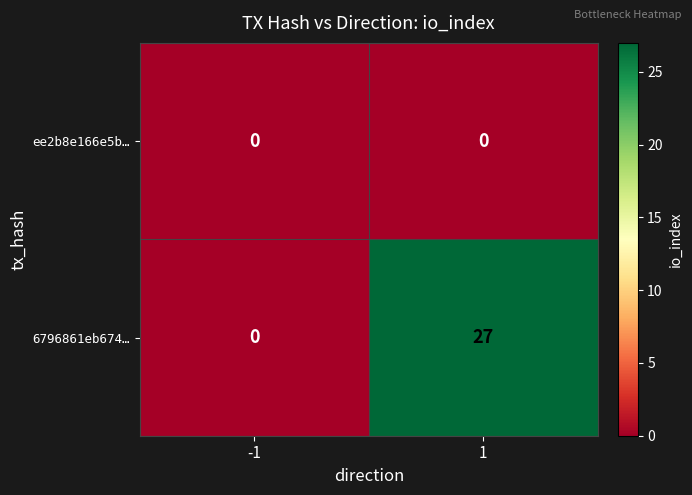

What is the sum of all 6796861eb674… values?

27